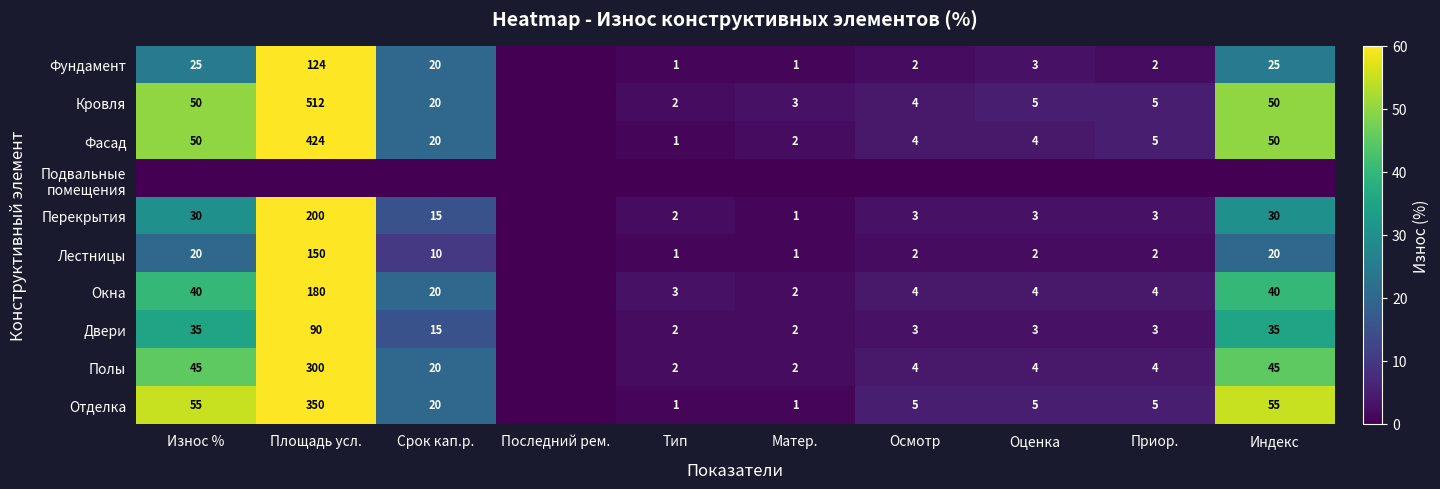

The value of Лестницы at Индекс is 11. True or false?

False